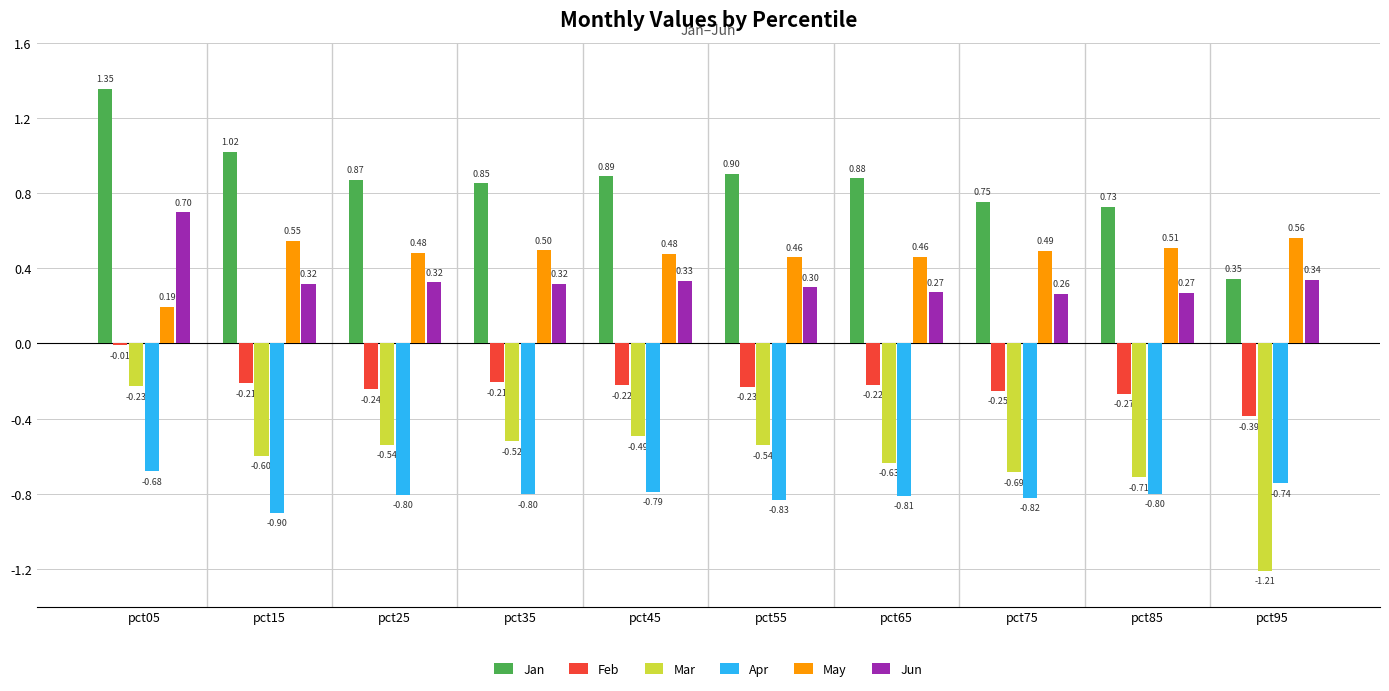

At which category is the sum across all series the highest?

pct05